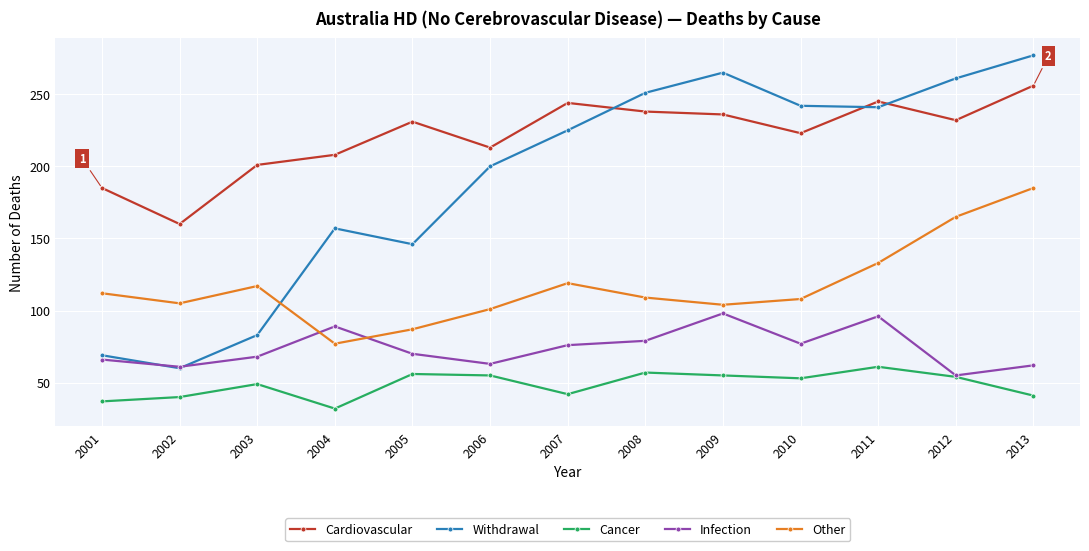

The Cardiovascular series shows 213 at 2006. True or false?

True